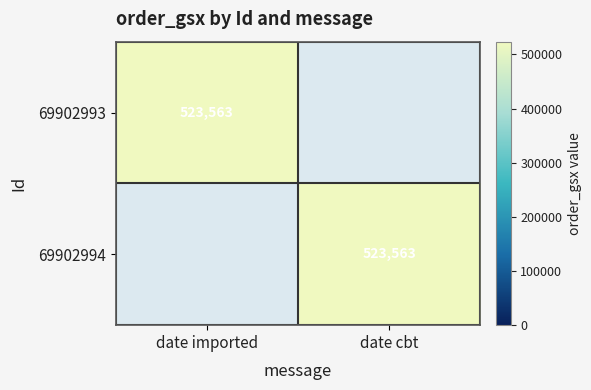

Is it true that 69902993 equals 298120 at date imported?

False